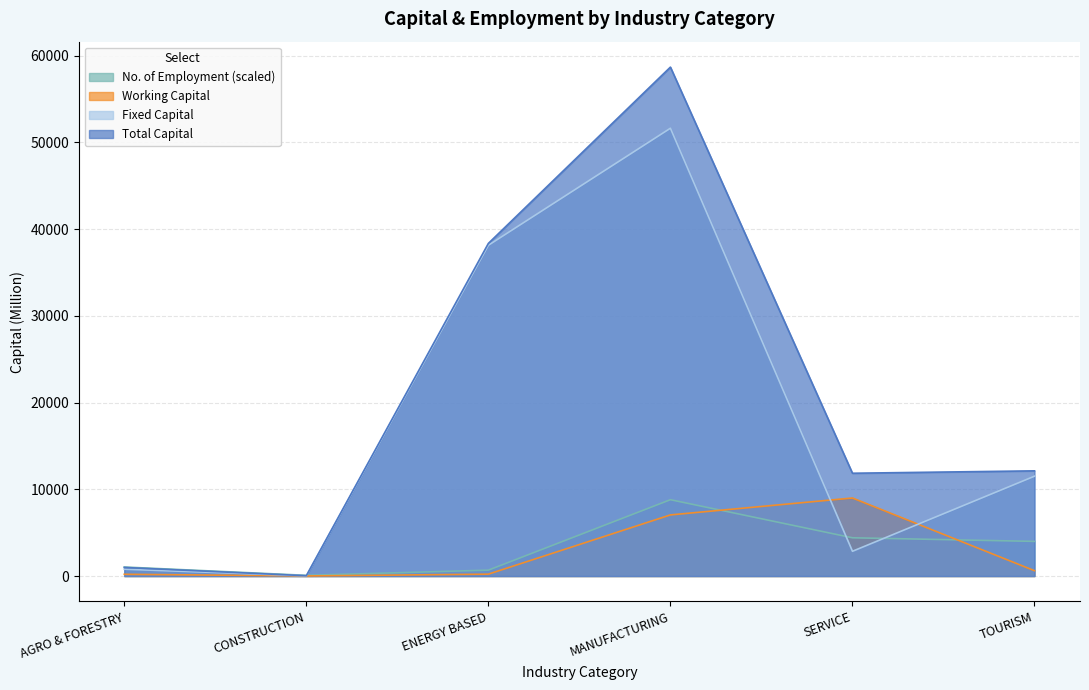

What are all the series names shown in the legend?

No. of Employment (scaled), Working Capital, Fixed Capital, Total Capital